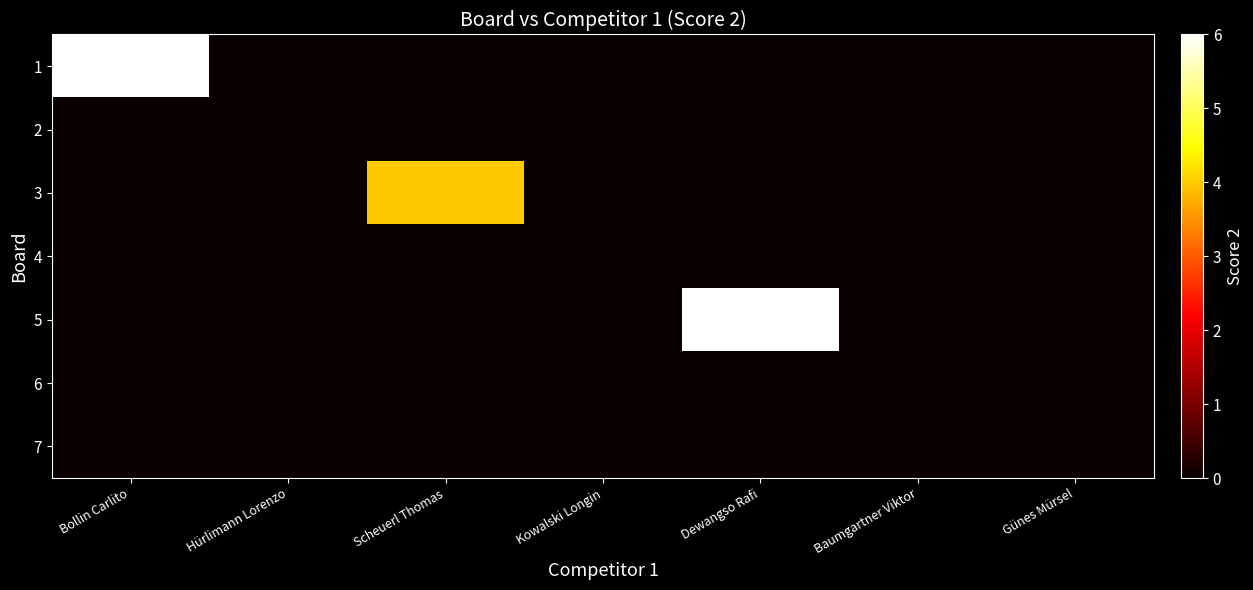

At which category is the sum across all series the highest?

Bollin Carlito